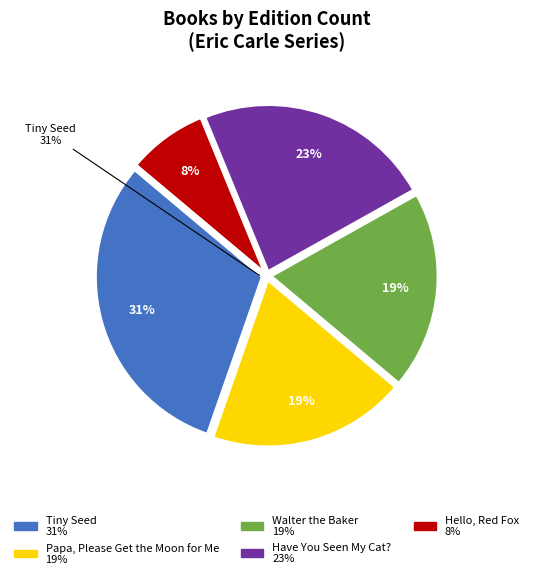

To the nearest percent, what percentage of the pie is Walter the Baker?

19%